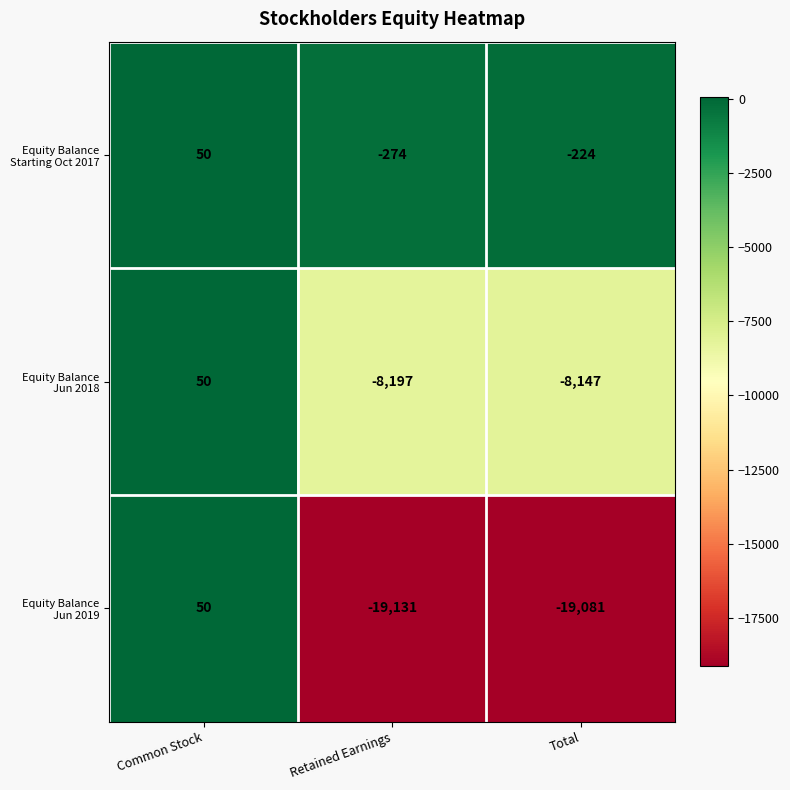

What is the total value across all series at Total?

-27452